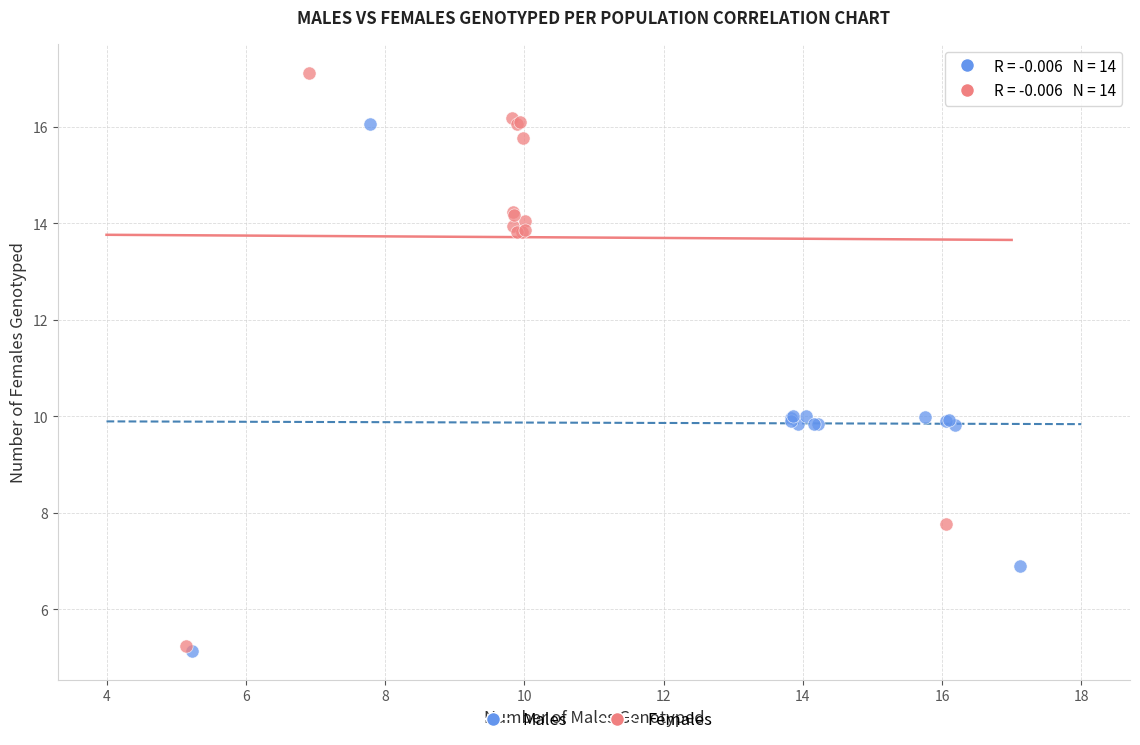

Which series has the largest Y range (max minus min)?

Females